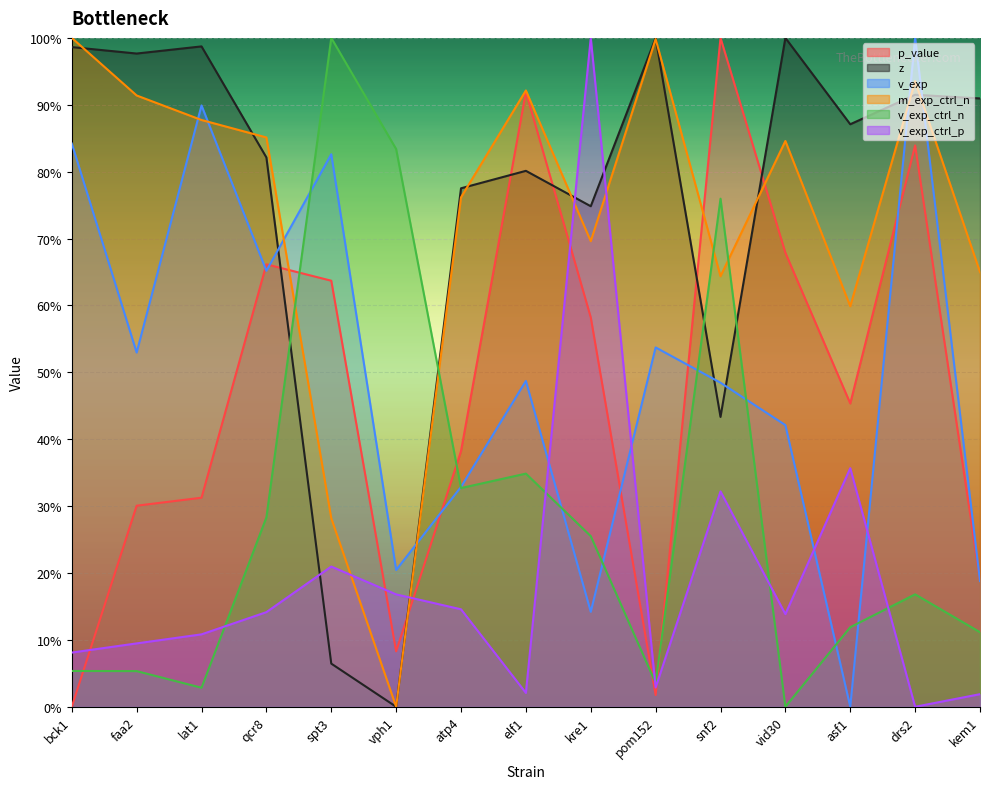

Rank the series at vid30 from lowest to highest value.

v_exp_ctrl_n, v_exp_ctrl_p, v_exp, p_value, m_exp_ctrl_n, z